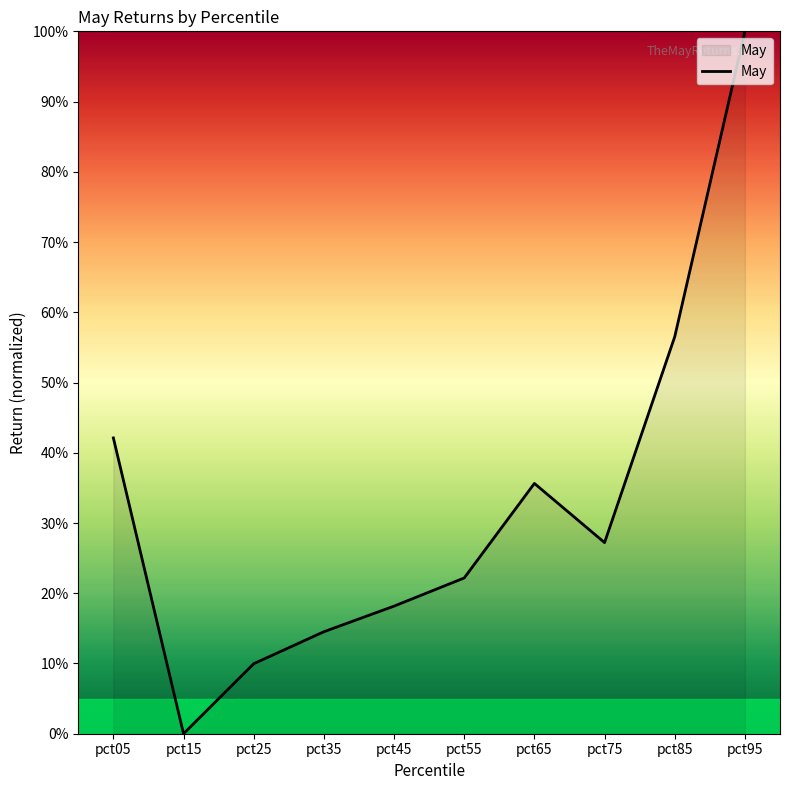

How many interior local peaks (higher than both neighbors) does the data have?

1